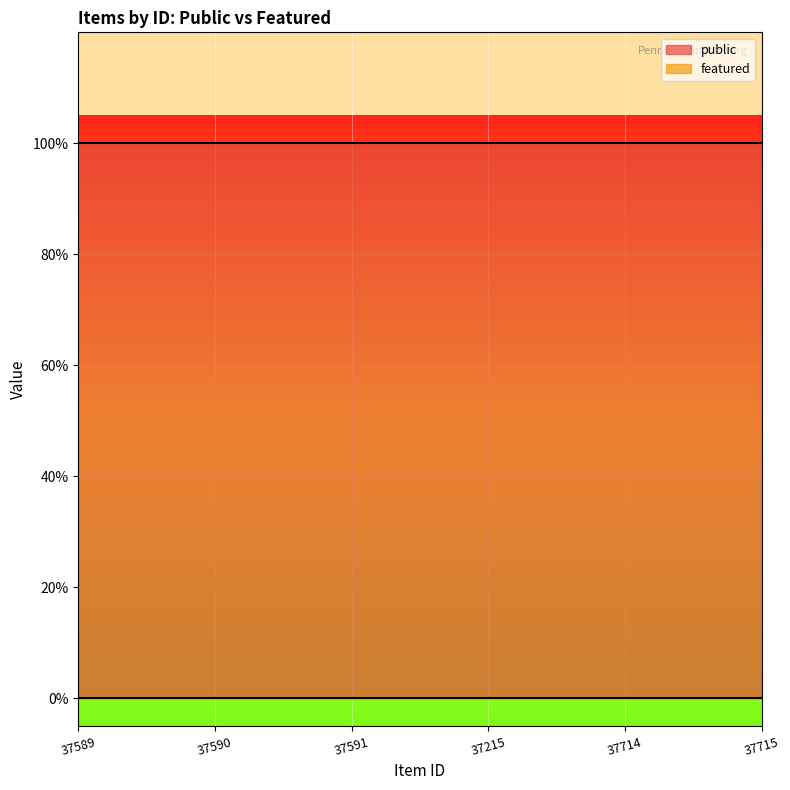

The value of public at 37589 is 1. True or false?

True